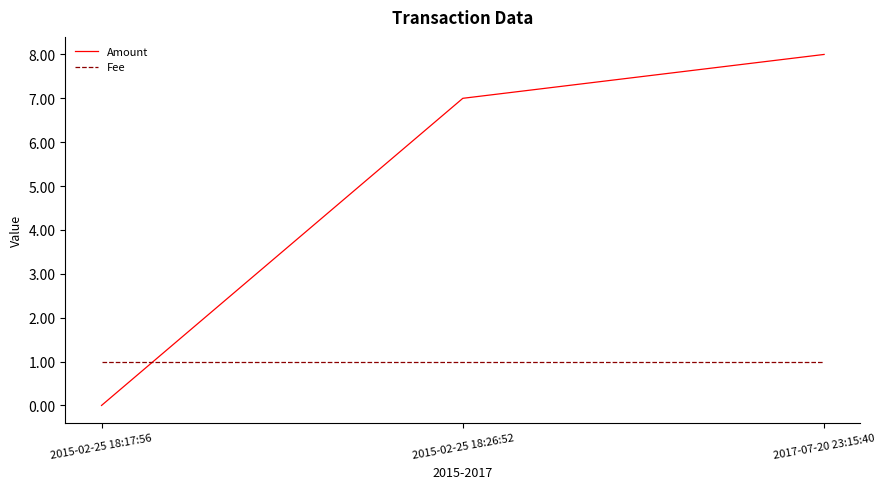

What position from the left is 2017-07-20 23:15:40?

3